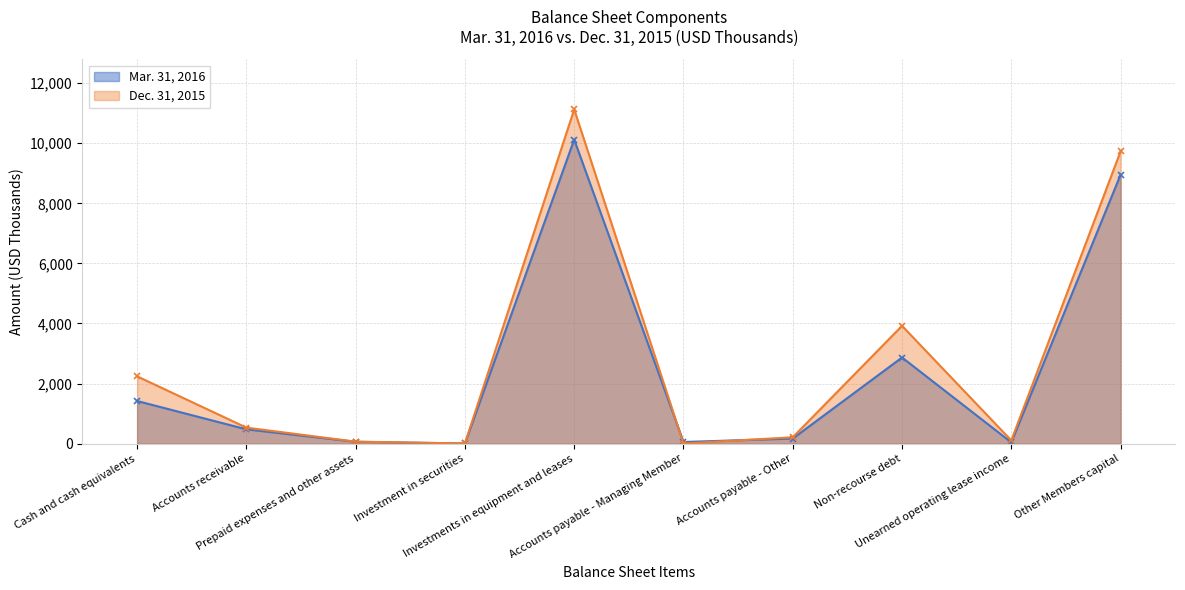

Where is Dec. 31, 2015 nearest to the value 5565?

Non-recourse debt